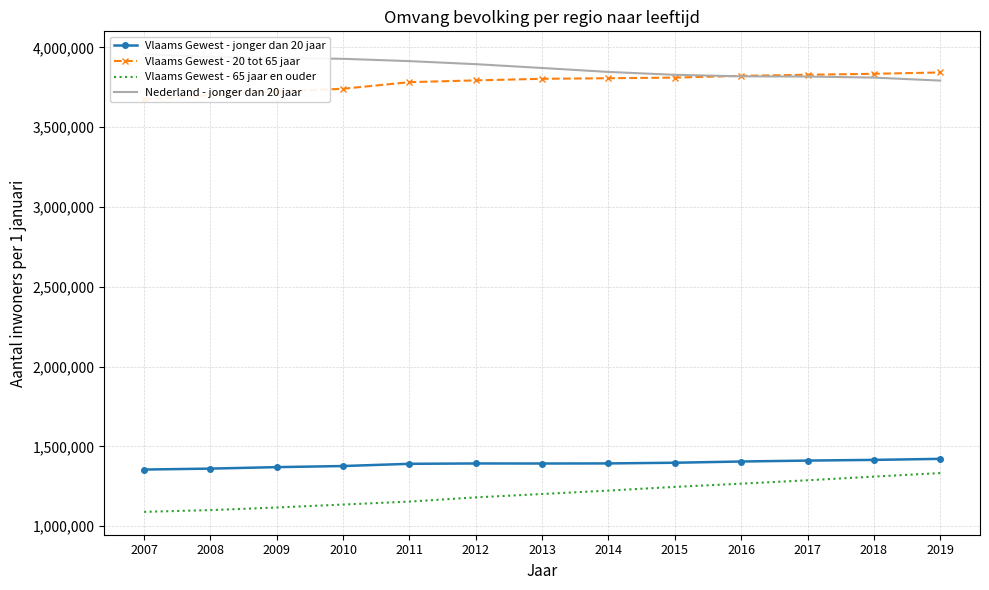

Reading right to left, transcribe all the data shown in this chart.

Vlaams Gewest - jonger dan 20 jaar: 1421361	1414854	1410540	1404716	1396988	1392740	1392174	1392486	1390288	1376385	1369455	1360229	1354371
Vlaams Gewest - 20 tot 65 jaar: 3842729	3834324	3828403	3821481	3810420	3806726	3802960	3793152	3781961	3740553	3723015	3701177	3673762
Vlaams Gewest - 65 jaar en ouder: 1332143	1310116	1287118	1265802	1245601	1222481	1201108	1179917	1153491	1135045	1116407	1100194	1089307
Nederland - jonger dan 20 jaar: 3791838	3810656	3817173	3818499	3828059	3846040	3870773	3894754	3913819	3928334	3933585	3940450	3957103